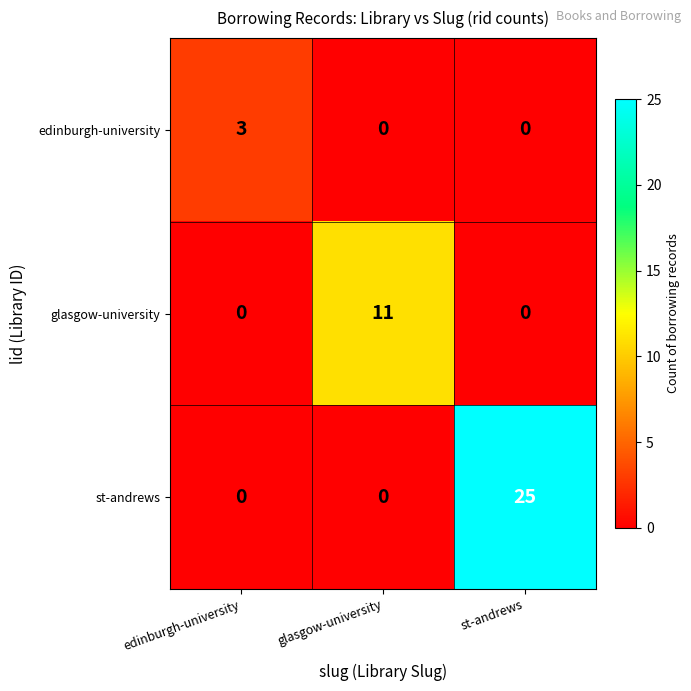

True or false: edinburgh-university has a value of 3 at edinburgh-university.

True